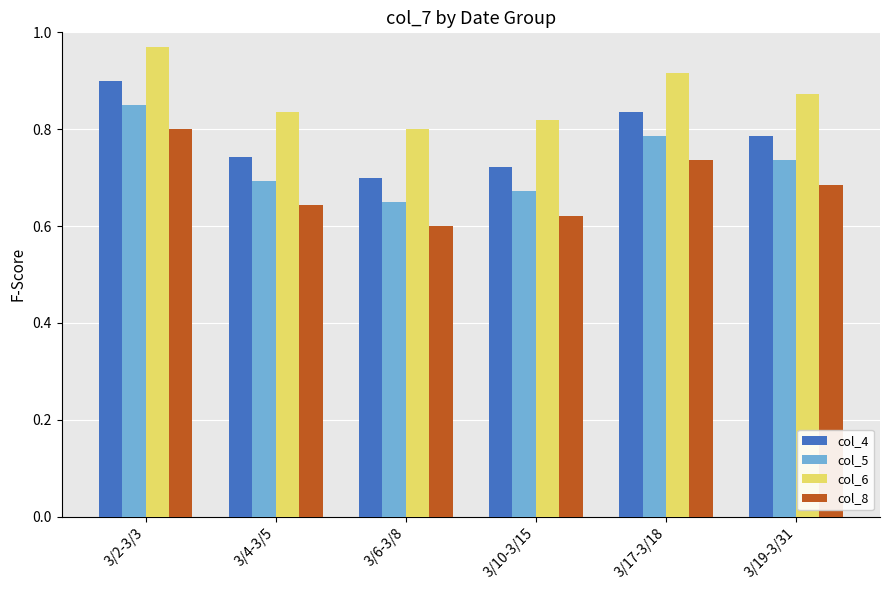

How many categories are shown in the chart?

6